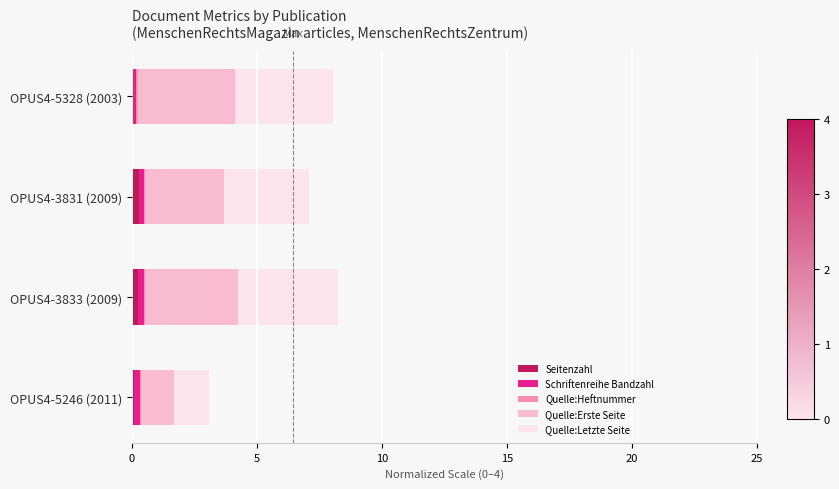

The Seitenzahl series shows 0.3 at OPUS4-3833 (2009). True or false?

True